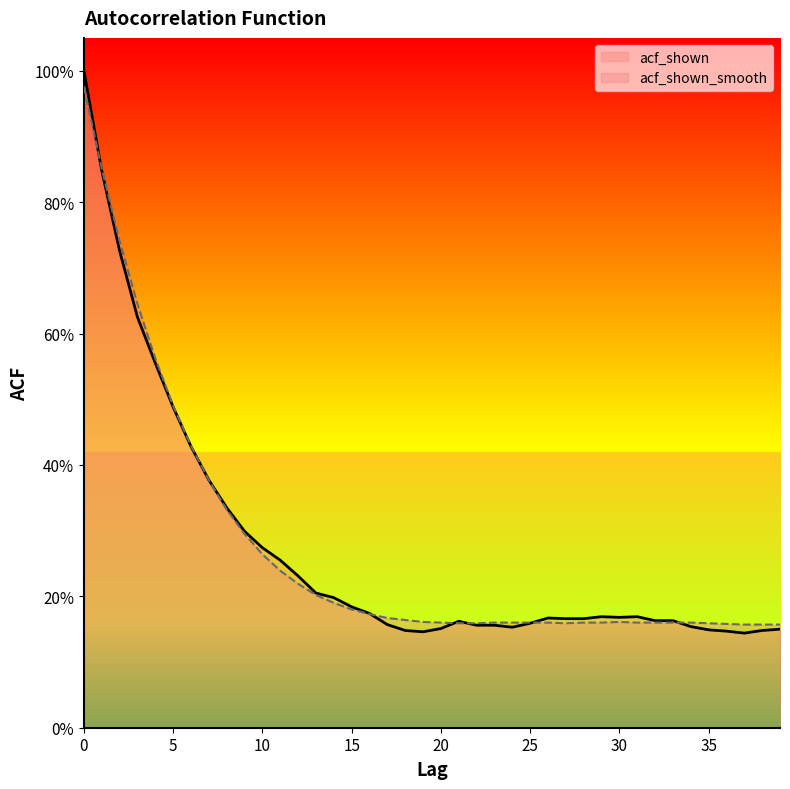

What is the minimum value shown in the chart?

0.1